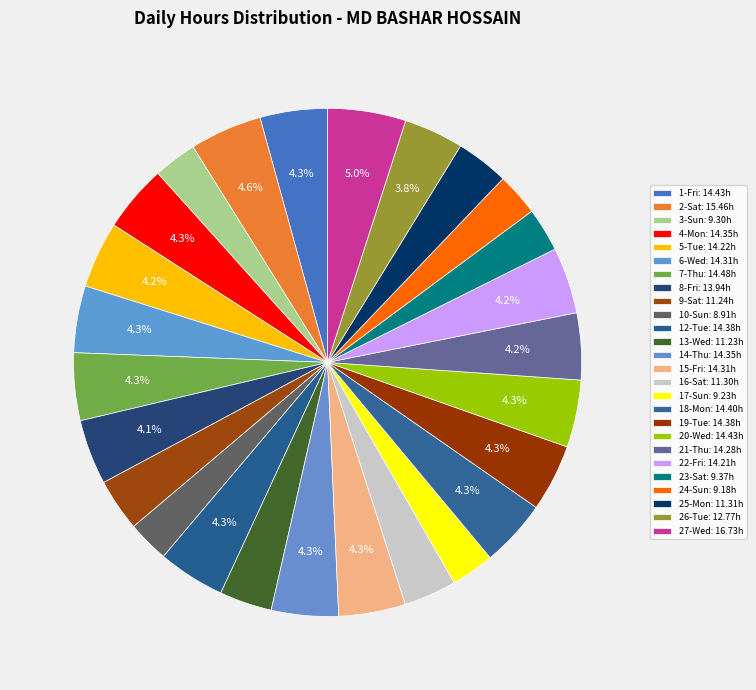

How many segments does this pie chart have?

26